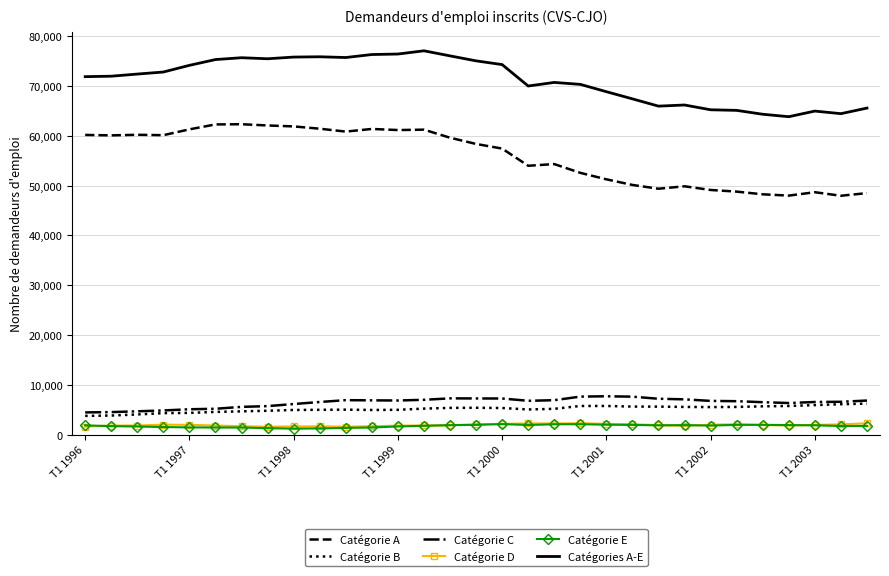

True or false: Catégorie A and Catégorie D cross at least once.

False